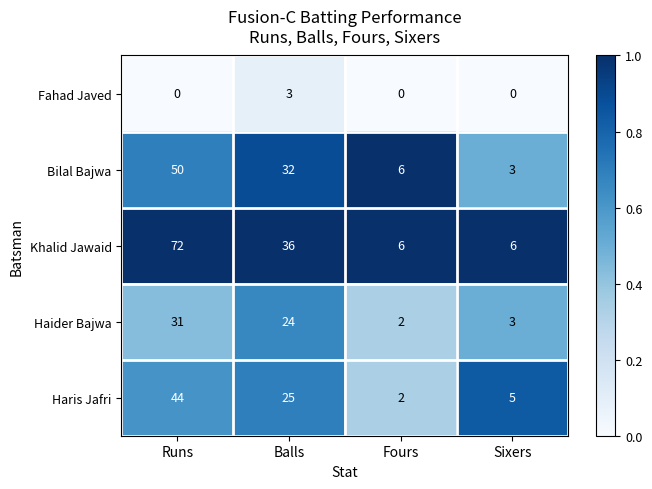

Reading left to right, list all the values displayed in this chart.

Fahad Javed: 0	3	0	0
Bilal Bajwa: 50	32	6	3
Khalid Jawaid: 72	36	6	6
Haider Bajwa: 31	24	2	3
Haris Jafri: 44	25	2	5